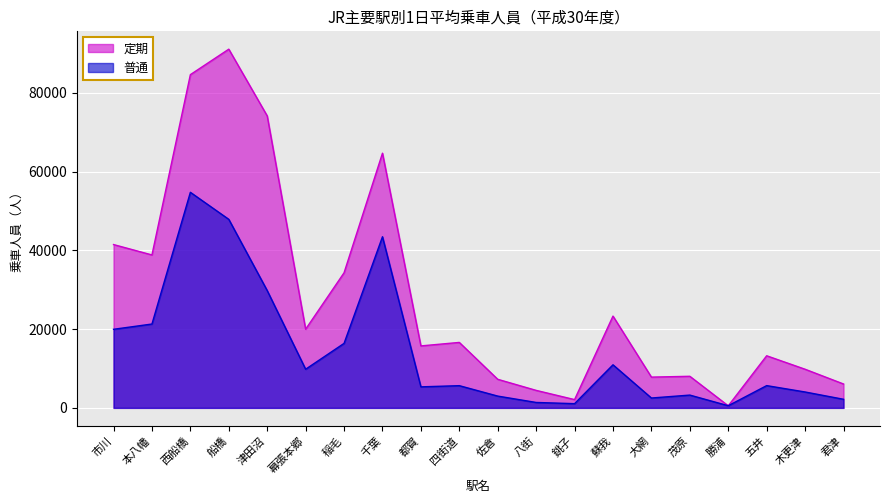

What is the sum of the 普通 values at 本八幡 and 君津?

23476